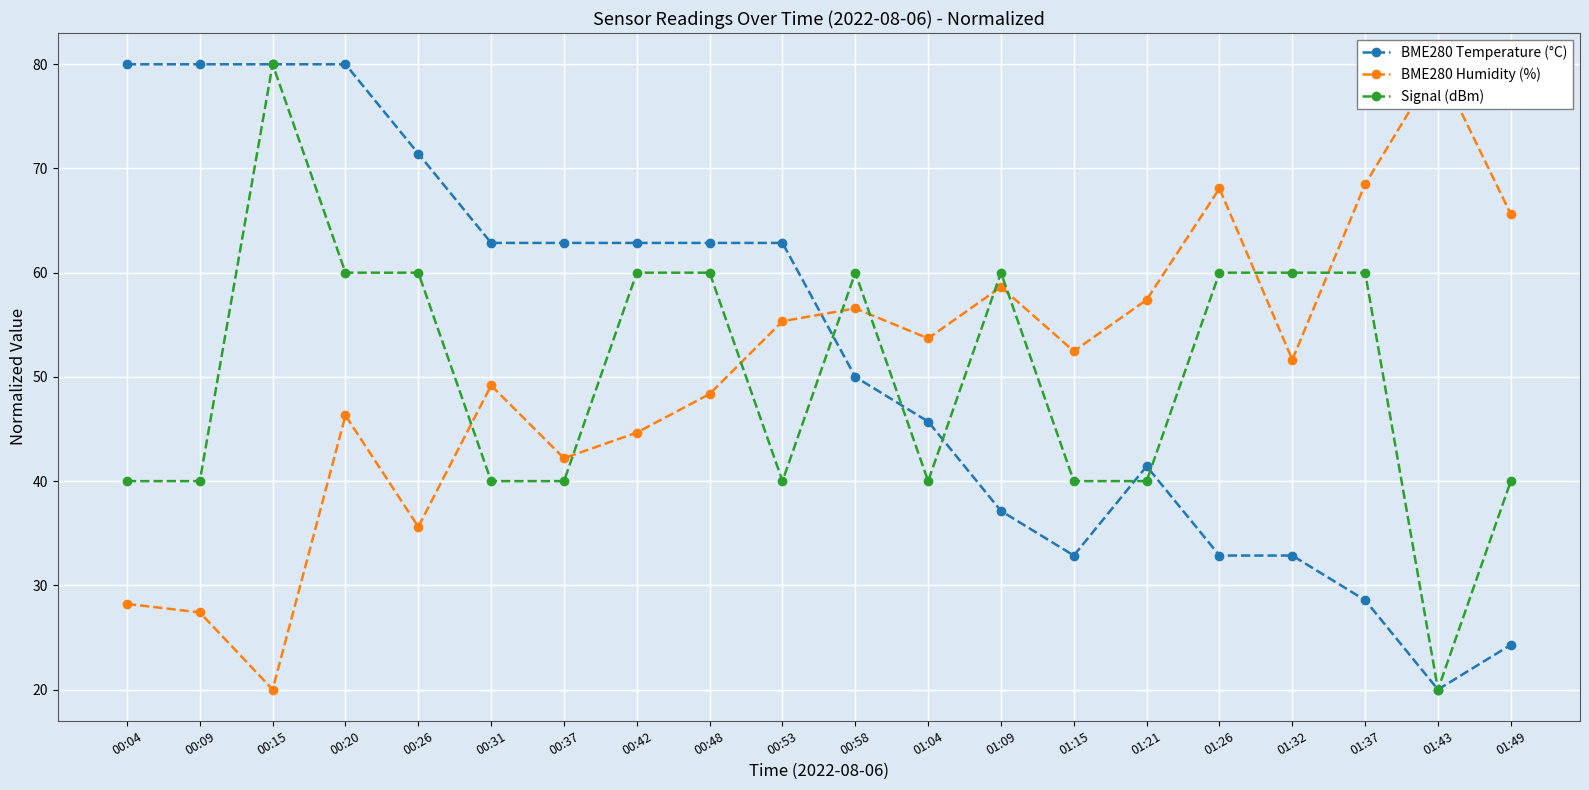

What is the minimum value for BME280 Temperature (°C)?

20.0